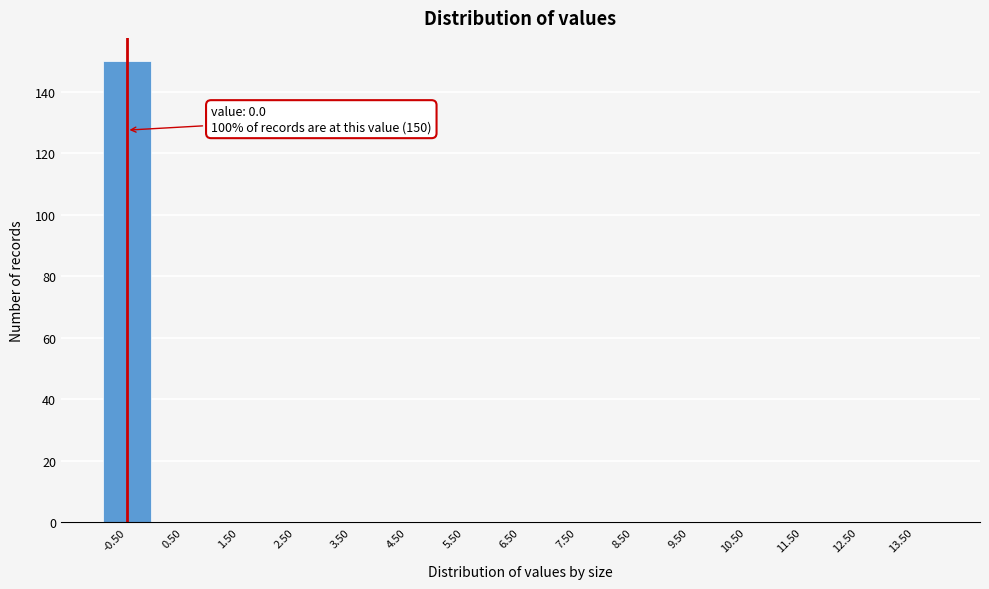

Reading left to right, list all the values displayed in this chart.

-0.50=150	0.50=0	1.50=0	2.50=0	3.50=0	4.50=0	5.50=0	6.50=0	7.50=0	8.50=0	9.50=0	10.50=0	11.50=0	12.50=0	13.50=0